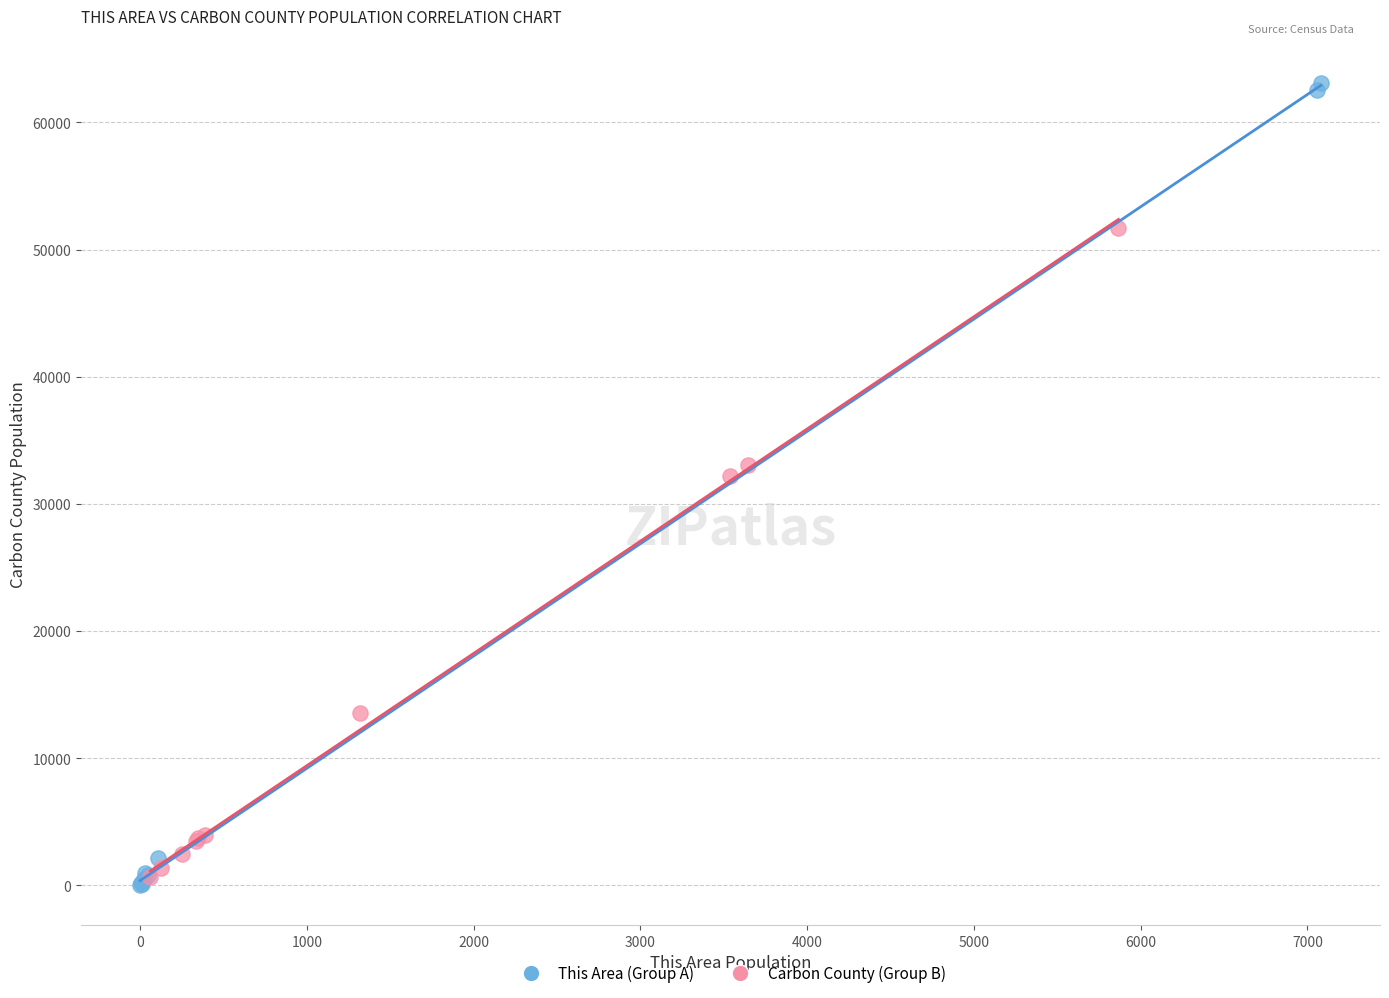

Which series has the largest Y range (max minus min)?

This Area (Group A)